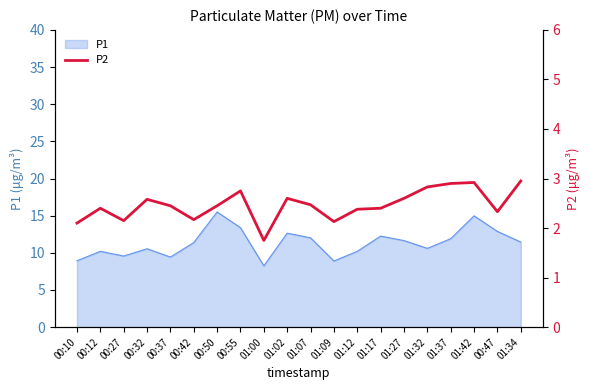

What is the maximum value shown in the chart?

3.0